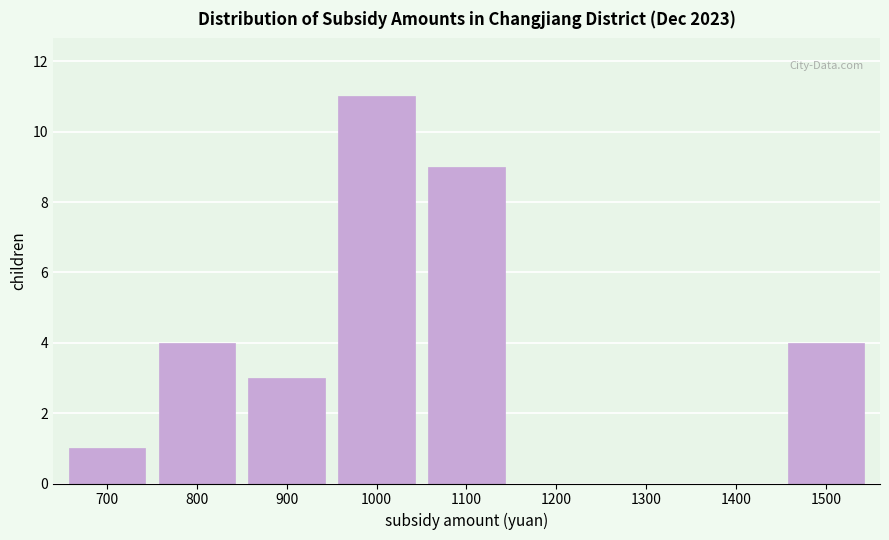

Reading left to right, what are all the values shown in this chart?

700=1	800=4	900=3	1000=11	1100=9	1200=0	1300=0	1400=0	1500=4